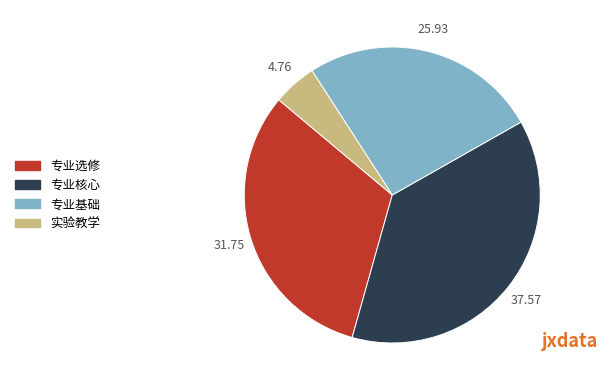

Combined, do 专业核心 and 实验教学 account for over 50%?

No